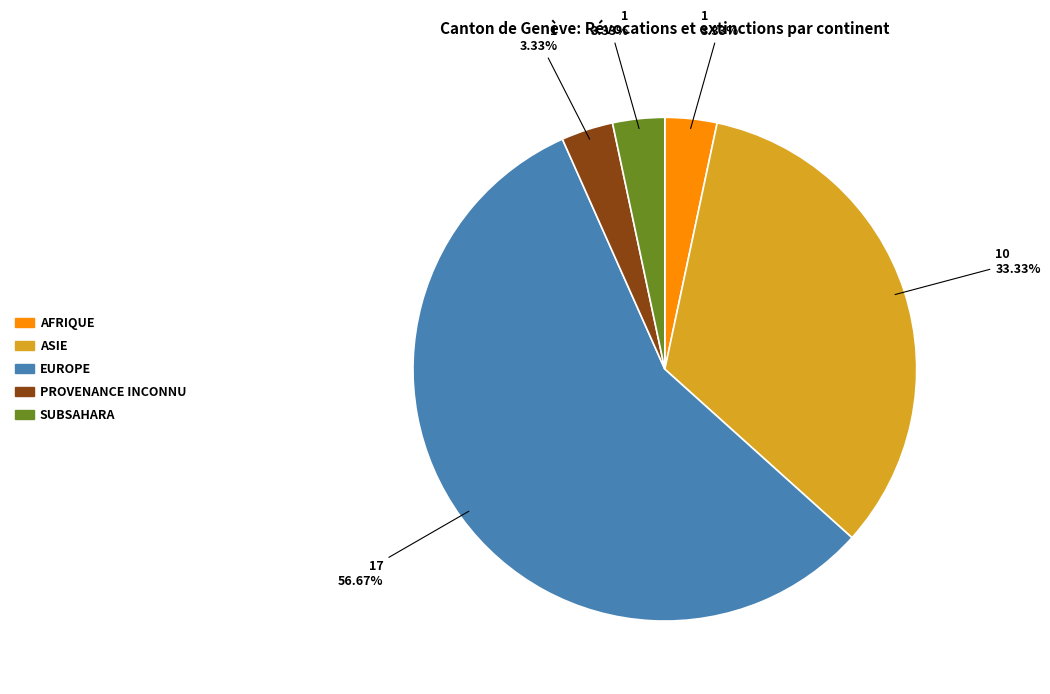

Does any single category account for the majority?

Yes